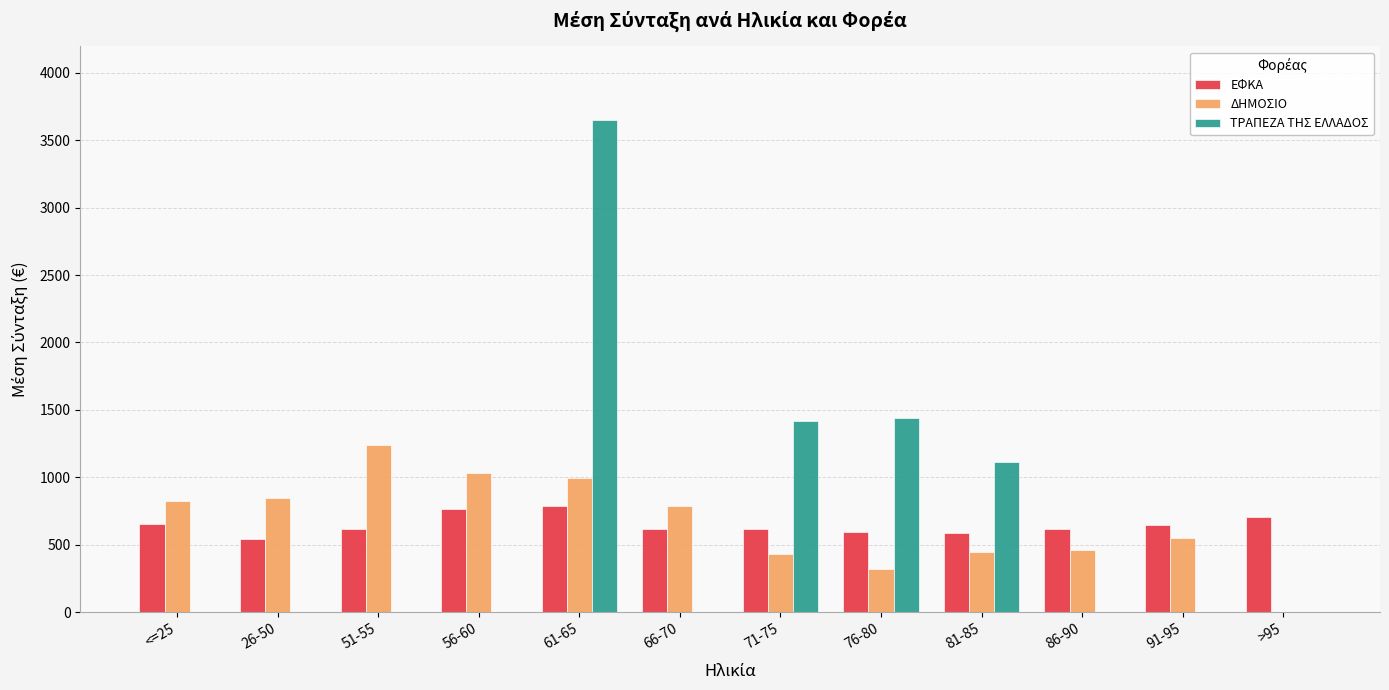

How many groups of bars are there?

12